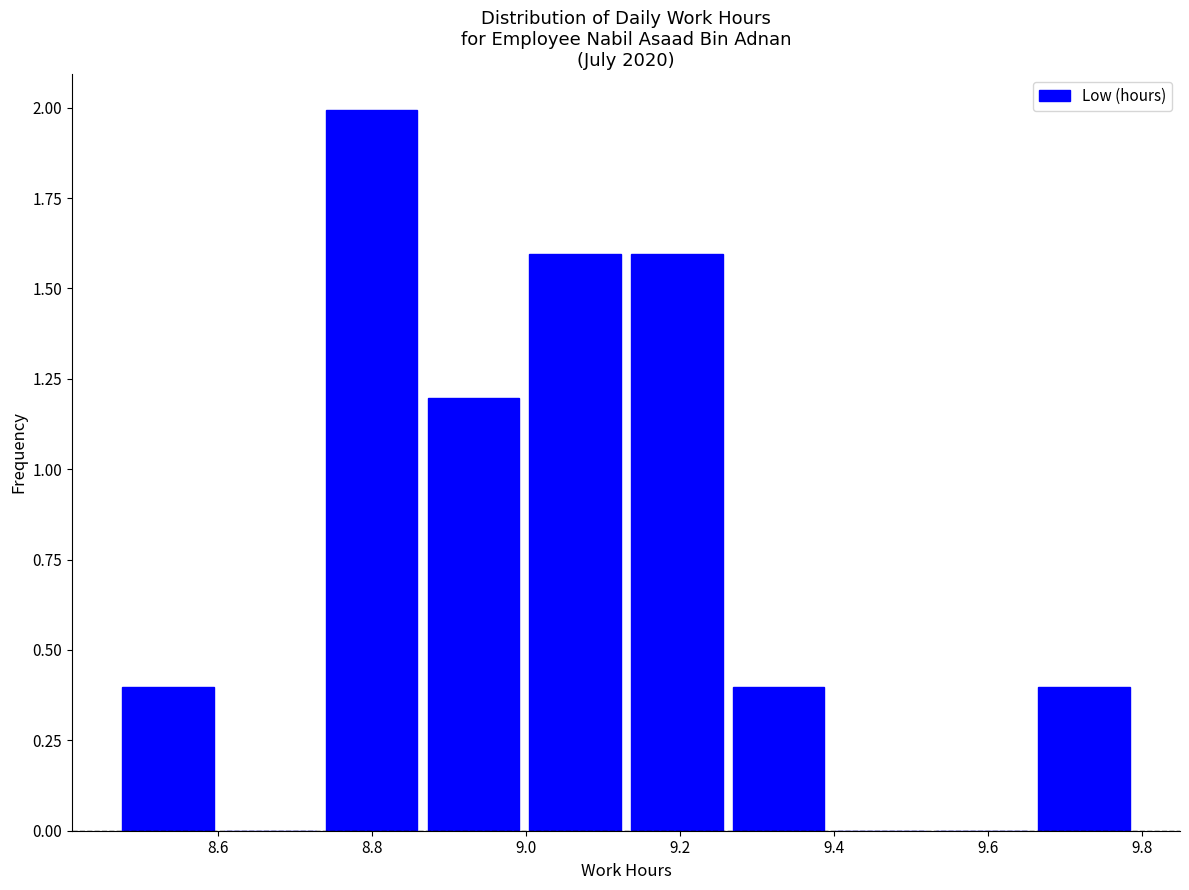

Reading left to right, transcribe this chart: for each bar, give the range it covers on the x-axis and its height. Neither the bar edges nor the heights are printed on the chart, so give them approximately, as read against the axes.

8.470 to 8.602: 0.4
8.602 to 8.734: 0
8.734 to 8.866: 2.0
8.866 to 8.998: 1.2
8.998 to 9.130: 1.6
9.130 to 9.262: 1.6
9.262 to 9.394: 0.4
9.394 to 9.526: 0
9.526 to 9.658: 0
9.658 to 9.790: 0.4